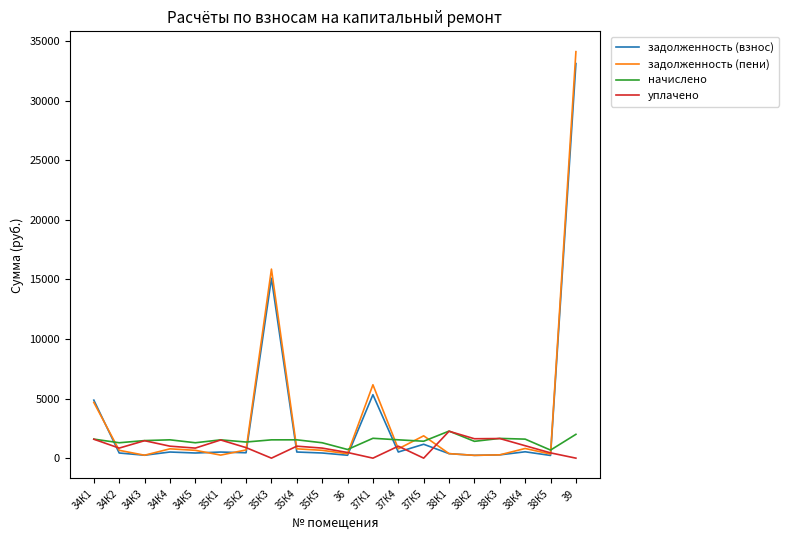

The value of начислено at 37К1 is 1667.6. True or false?

True